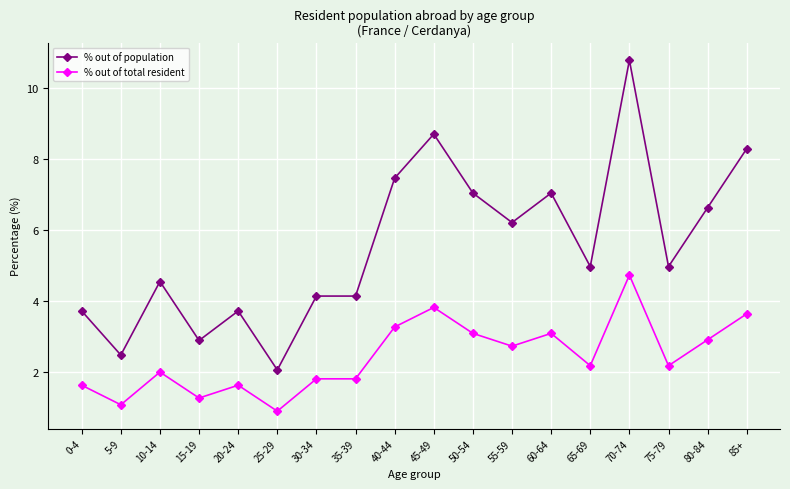

Which series has the largest range (max minus min)?

% out of population